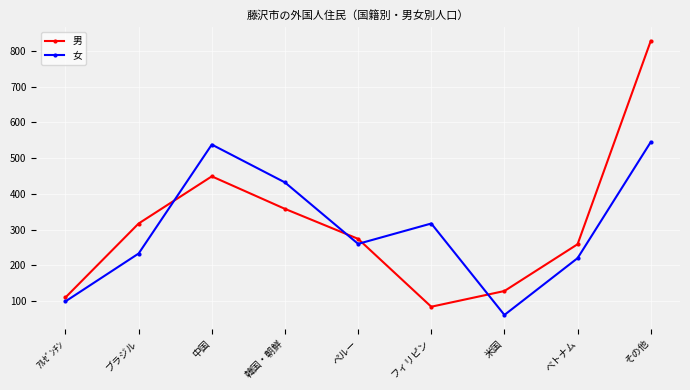

Which series has the largest total across all categories?

男